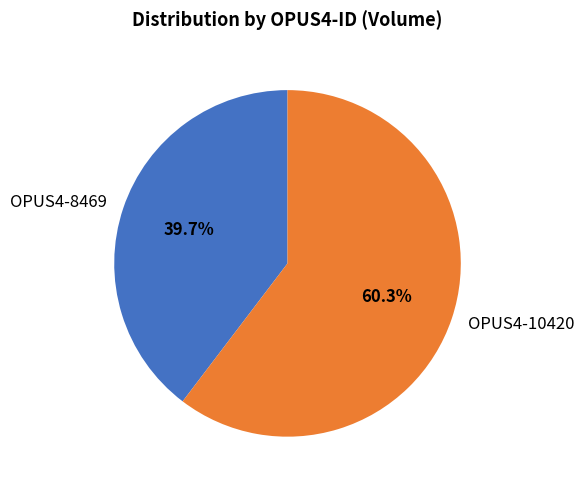

Which slice is the largest?

OPUS4-10420